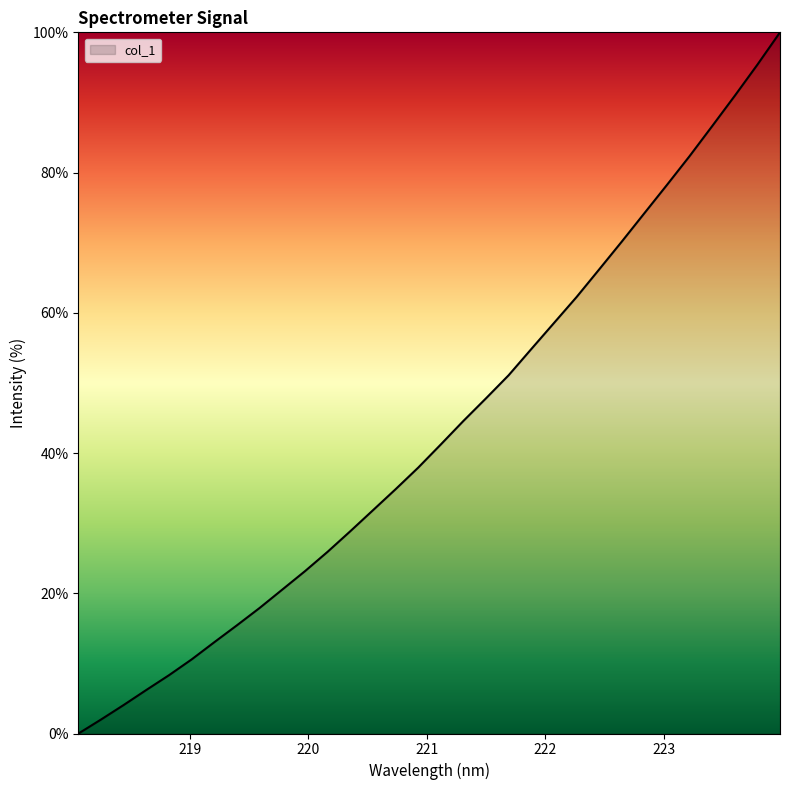

What is the maximum value shown in the chart?

100.0